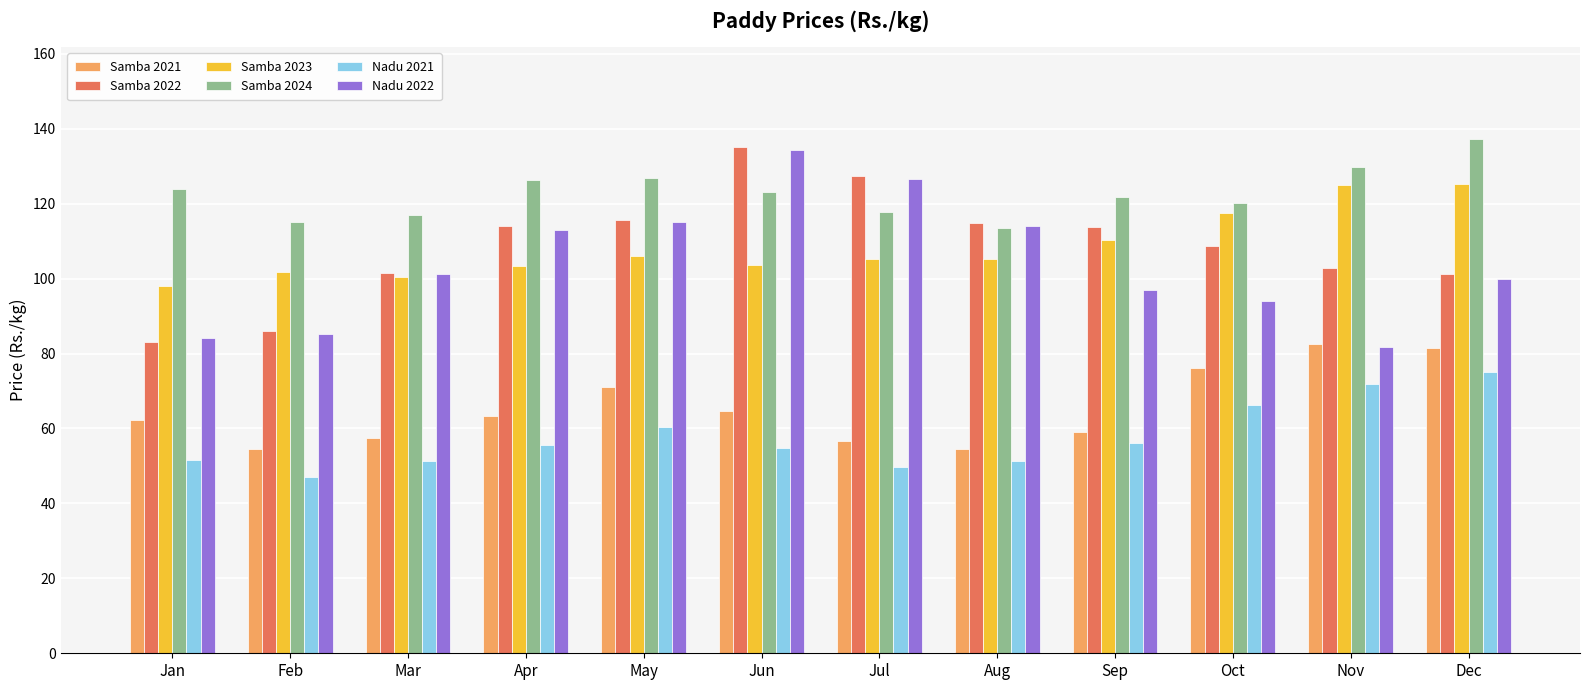

What are all the series names shown in the legend?

Samba 2021, Samba 2022, Samba 2023, Samba 2024, Nadu 2021, Nadu 2022